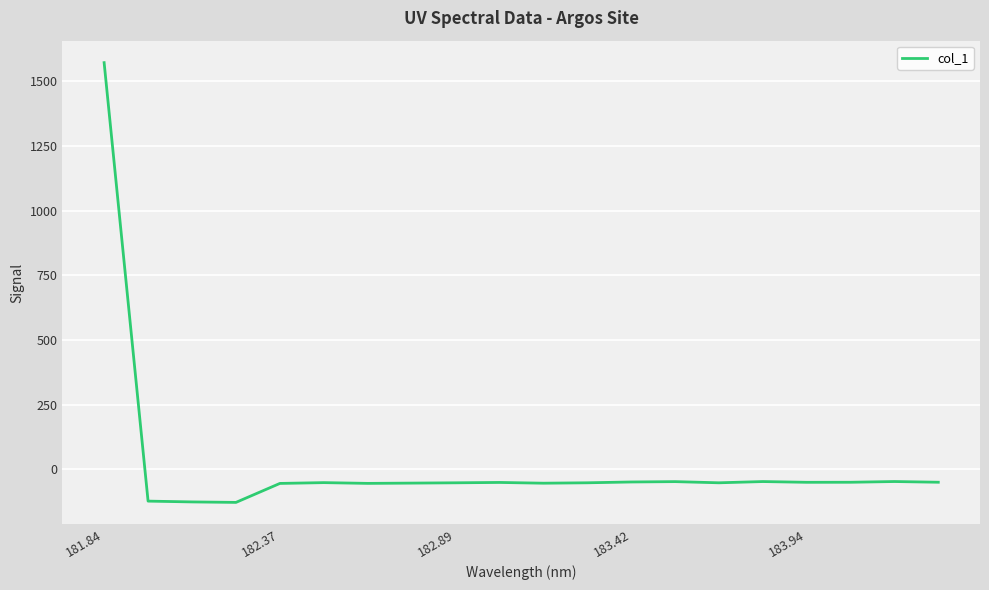

What is the smallest value displayed?

-128.6